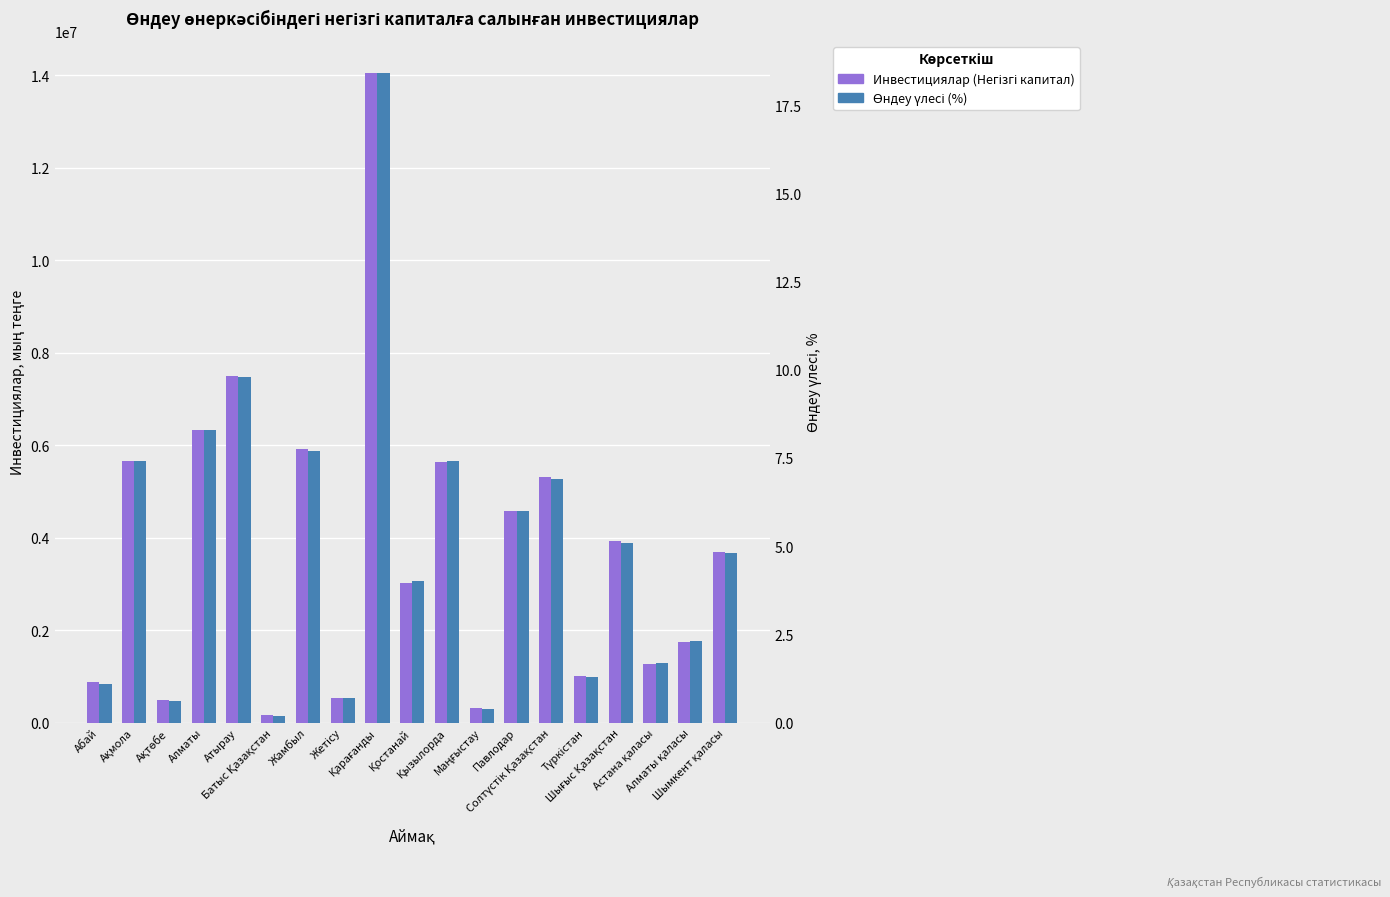

Which series has the widest spread of values?

Инвестициялар (Негізгі капитал)